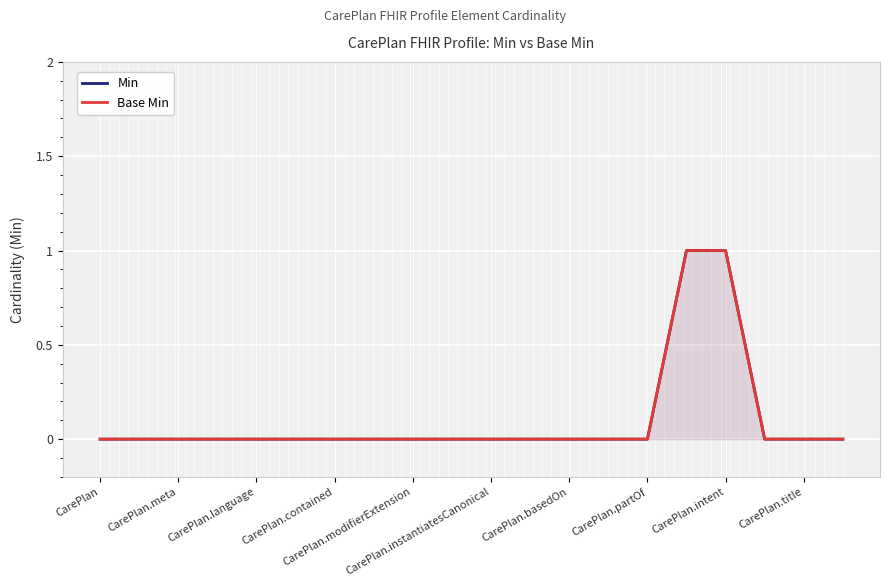

How many values in the Base Min series exceed 0?

2